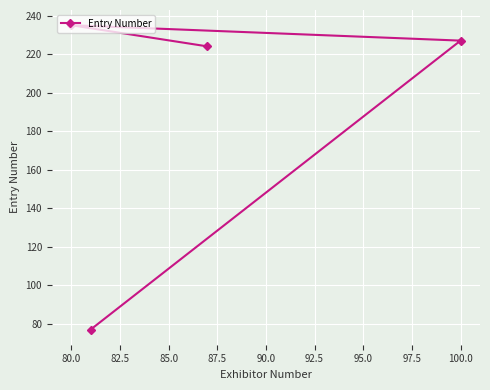

What is the change in value from 80.0 to 100.0?

-8